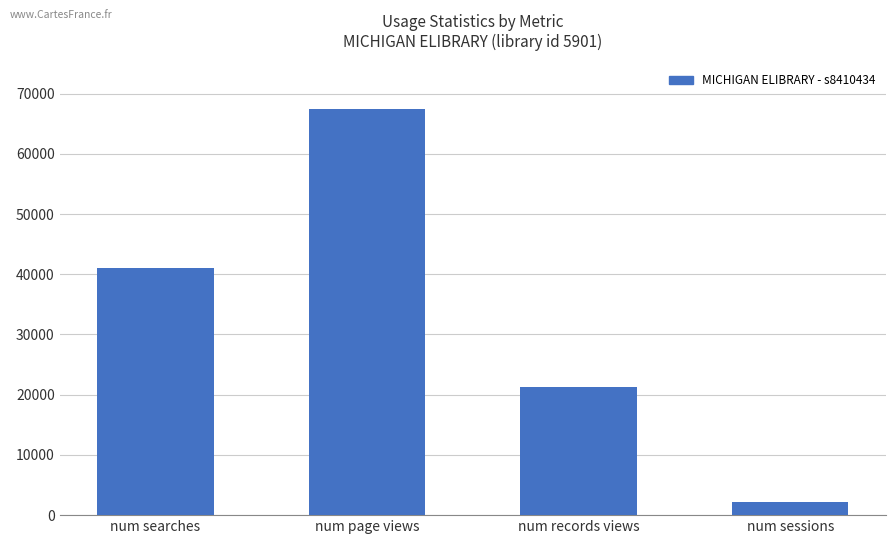

Read the value at num sessions, to the nearest 10.

2130